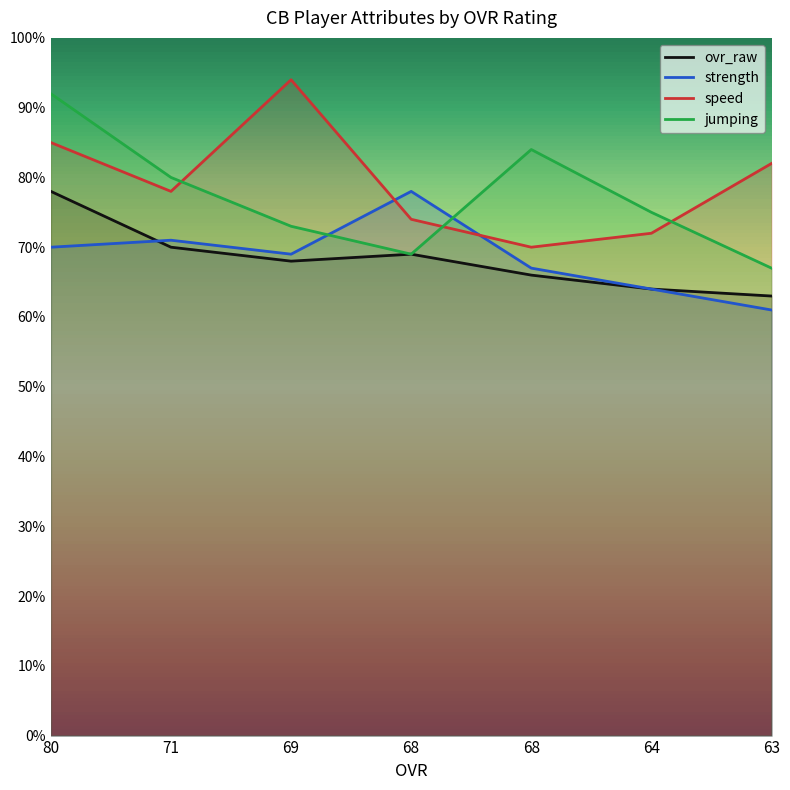

True or false: ovr_raw and jumping cross at least once.

False